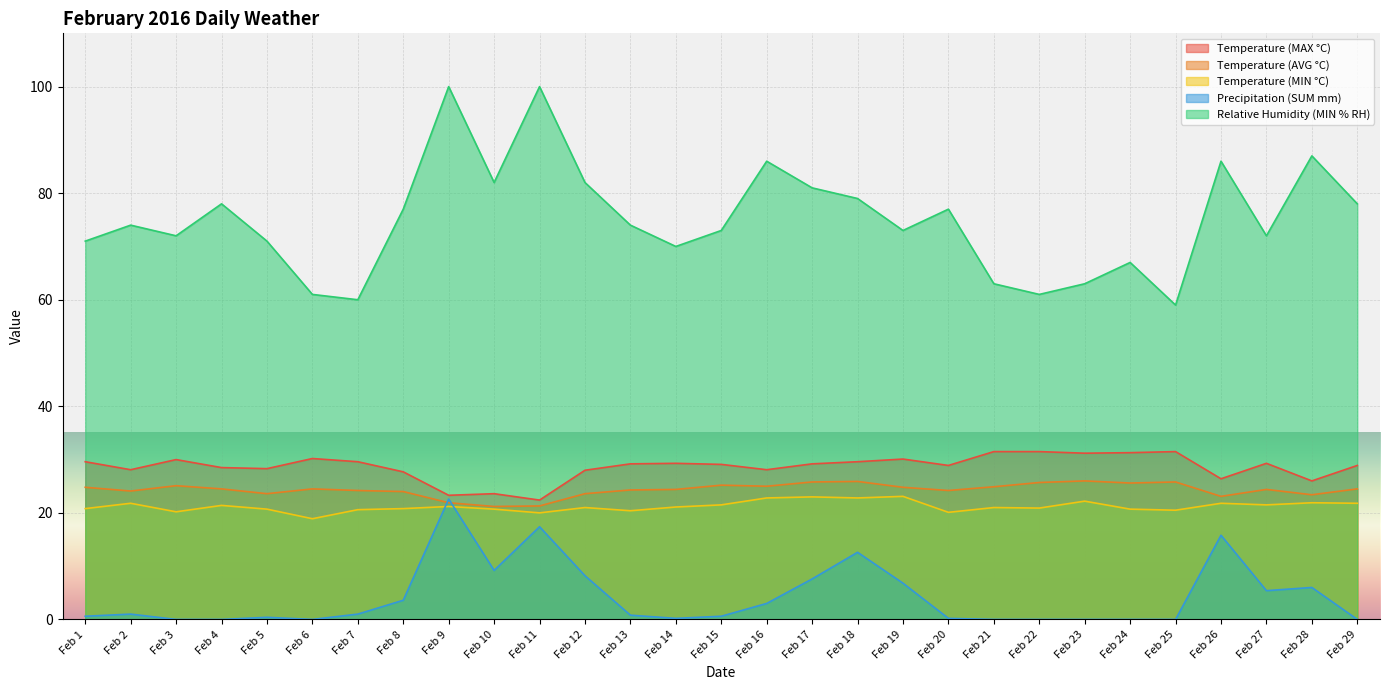

How many values in the Temperature (MIN °C) series exceed 21?

14